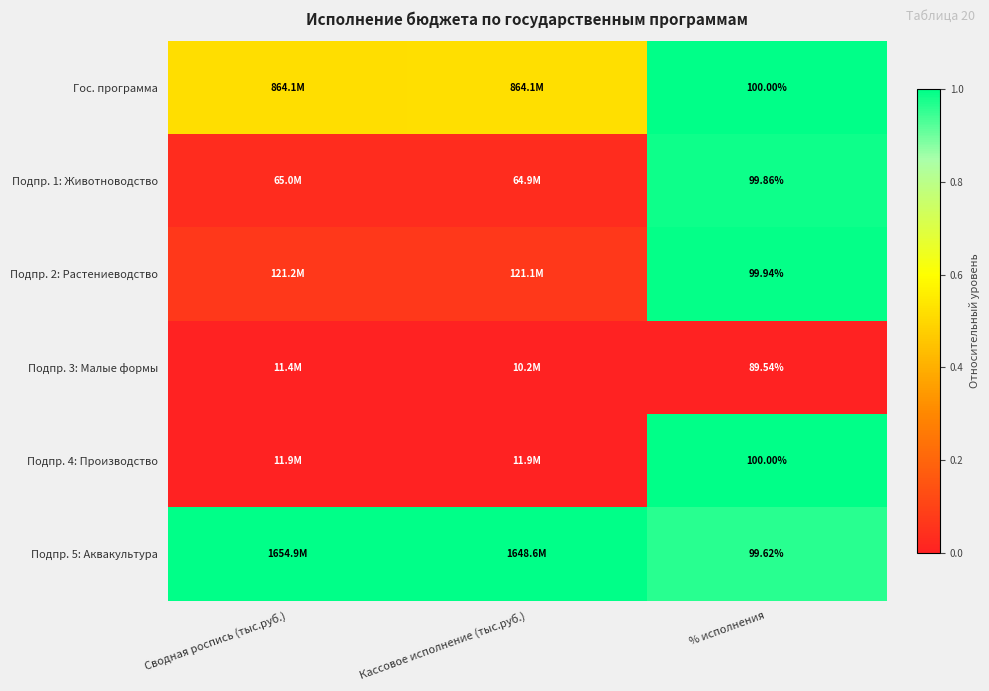

Which label corresponds to the largest value in the chart?

% исполнения